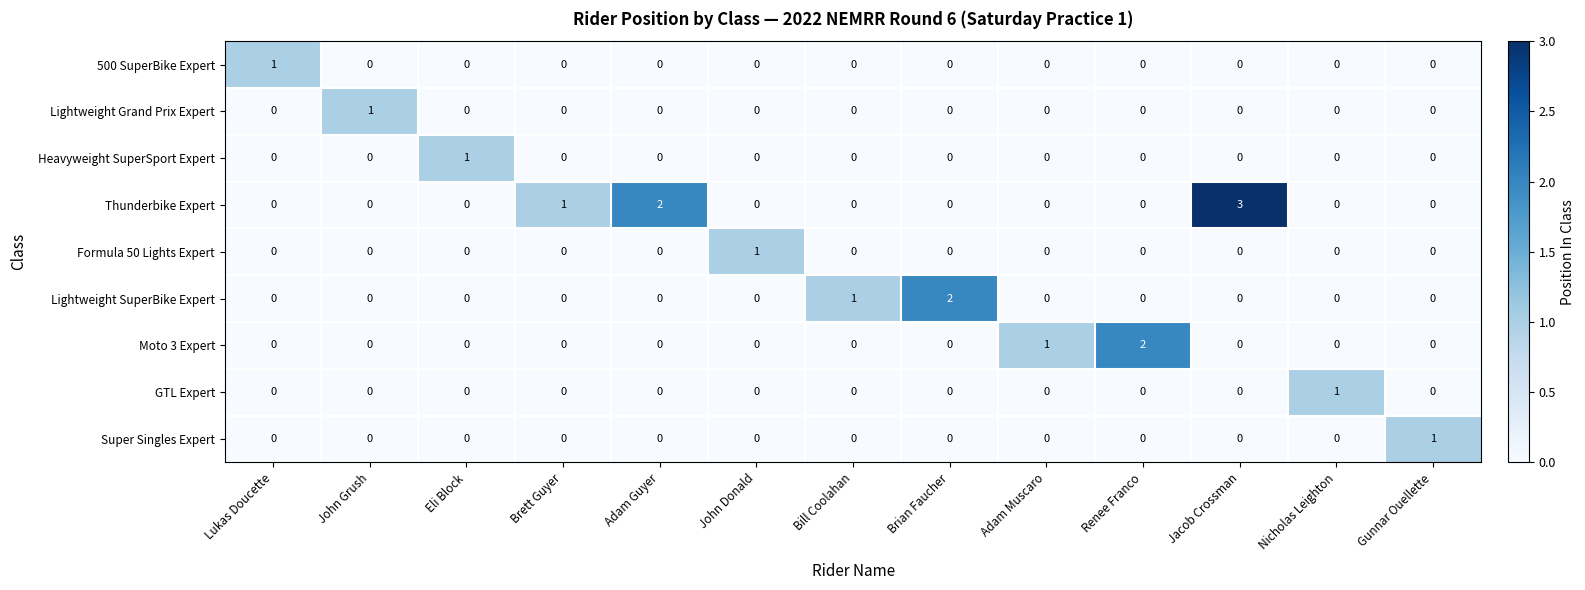

At how many categories does at least one series exceed 0?

13